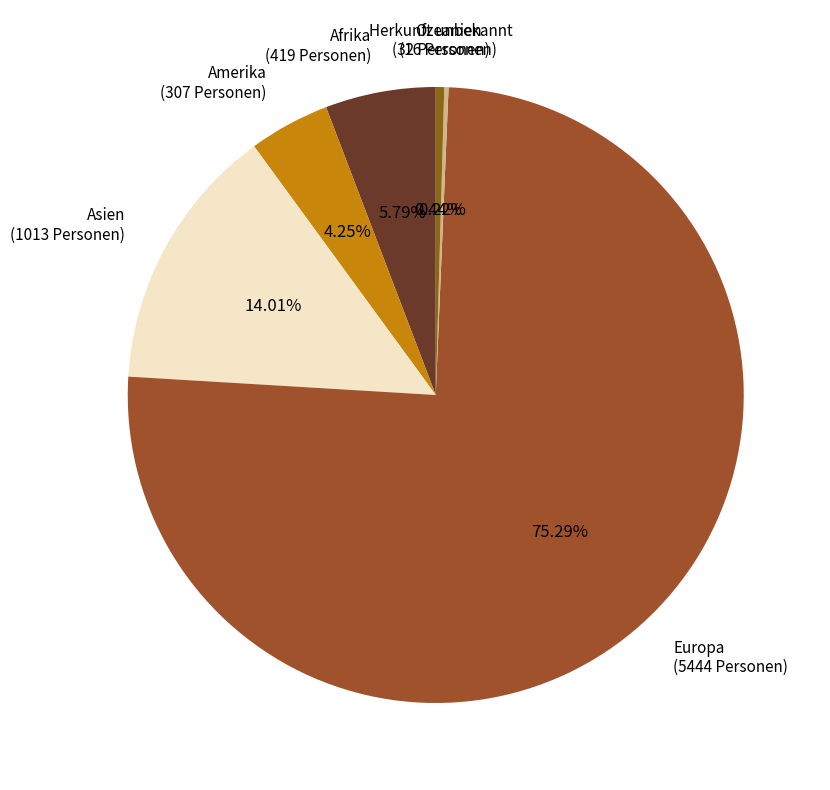

What is the total percentage of Asien and Europa?

89.3%